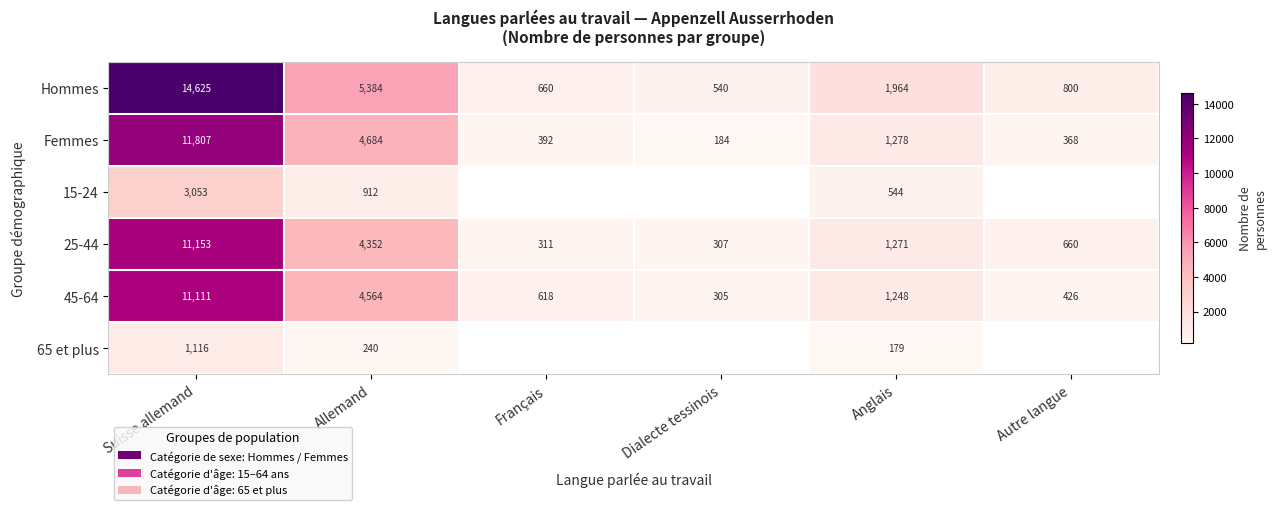

What is the difference between the 25-44 values at Allemand and Français?

4041.1